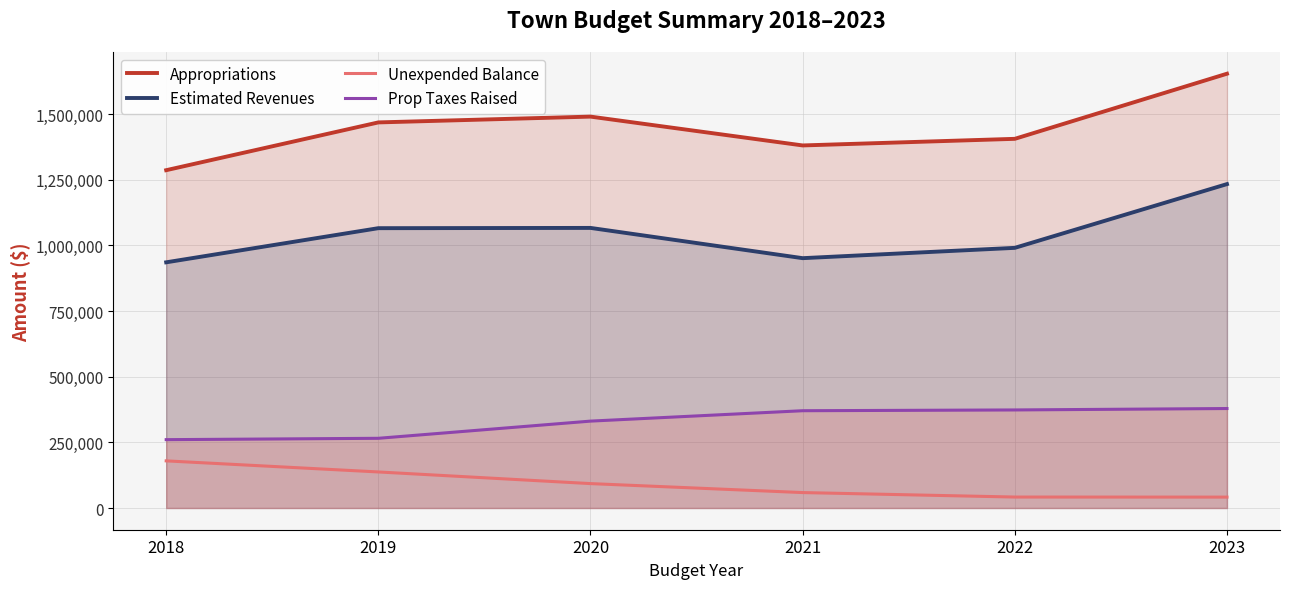

How many values in the Appropriations series are below 1468840?

3